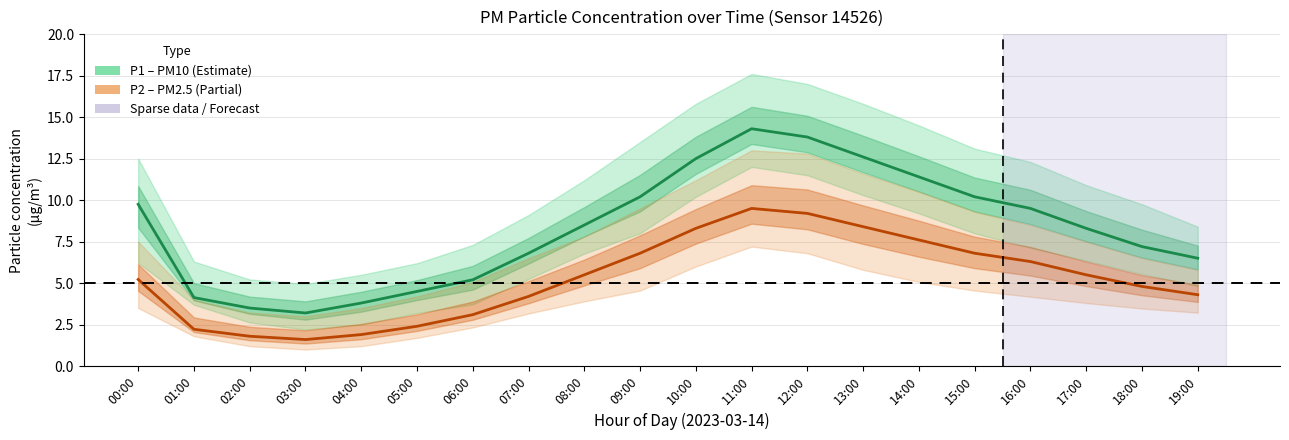

What is the difference between the highest and lowest values at 08:00?

3.0